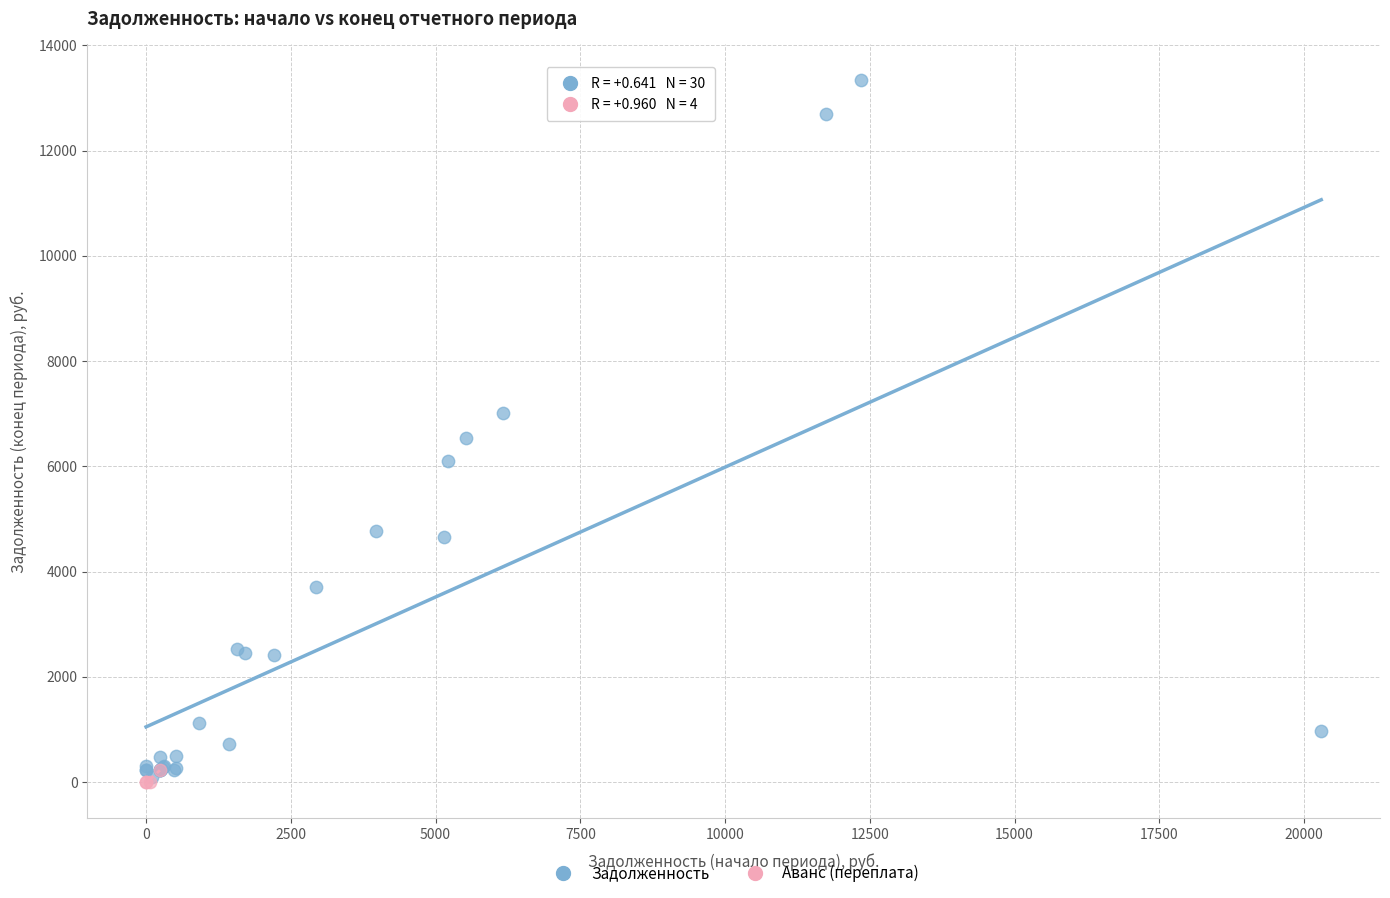

What are all the series names shown in the legend?

Задолженность, Аванс (переплата)